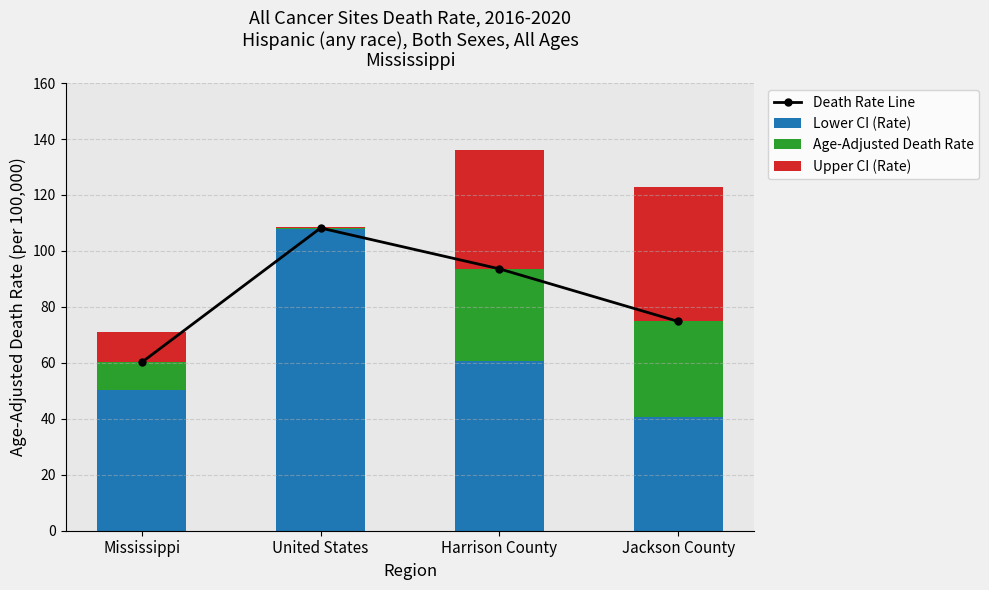

What is the total value across all series at United States?

216.9